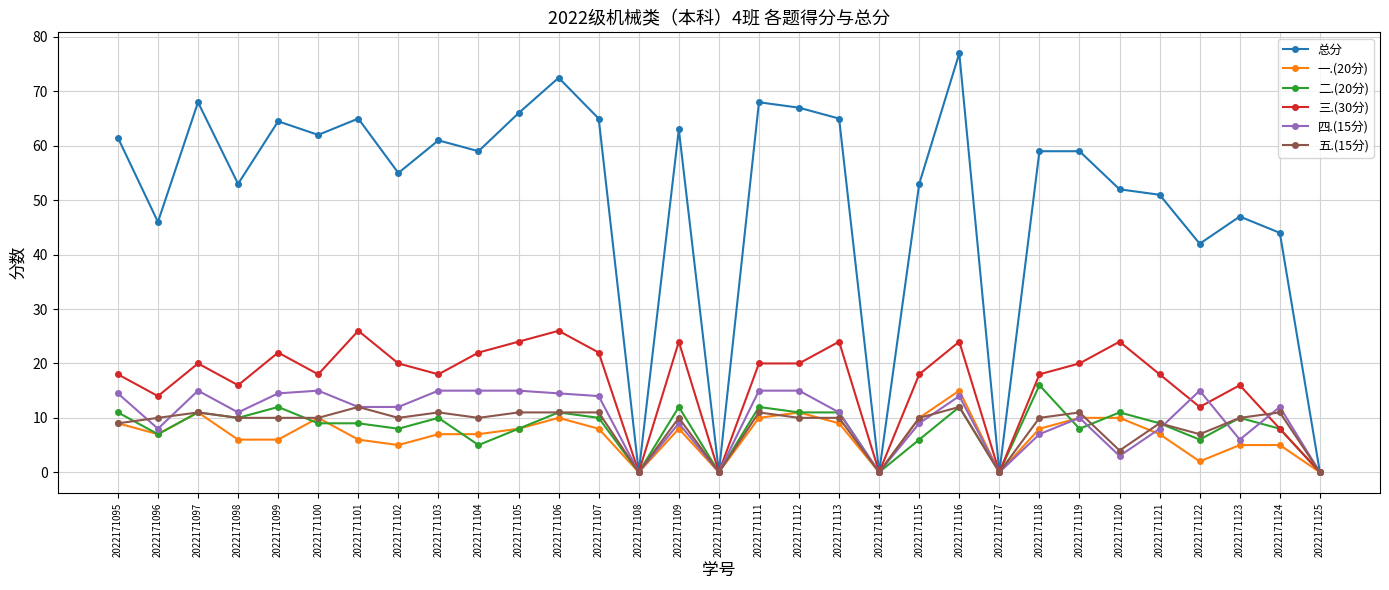

Reading left to right, what are all the values shown in this chart?

总分: 61.5	46.0	68.0	53.0	64.5	62.0	65.0	55.0	61.0	59.0	66.0	72.5	65.0	0.0	63.0	0.0	68.0	67.0	65.0	0.0	53.0	77.0	0.0	59.0	59.0	52.0	51.0	42.0	47.0	44.0	0.0
一.(20分): 9.0	7.0	11.0	6.0	6.0	10.0	6.0	5.0	7.0	7.0	8.0	10.0	8.0	0.0	8.0	0.0	10.0	11.0	9.0	0.0	10.0	15.0	0.0	8.0	10.0	10.0	7.0	2.0	5.0	5.0	0.0
二.(20分): 11.0	7.0	11.0	10.0	12.0	9.0	9.0	8.0	10.0	5.0	8.0	11.0	10.0	0.0	12.0	0.0	12.0	11.0	11.0	0.0	6.0	12.0	0.0	16.0	8.0	11.0	9.0	6.0	10.0	8.0	0.0
三.(30分): 18.0	14.0	20.0	16.0	22.0	18.0	26.0	20.0	18.0	22.0	24.0	26.0	22.0	0.0	24.0	0.0	20.0	20.0	24.0	0.0	18.0	24.0	0.0	18.0	20.0	24.0	18.0	12.0	16.0	8.0	0.0
四.(15分): 14.5	8.0	15.0	11.0	14.5	15.0	12.0	12.0	15.0	15.0	15.0	14.5	14.0	0.0	9.0	0.0	15.0	15.0	11.0	0.0	9.0	14.0	0.0	7.0	10.0	3.0	8.0	15.0	6.0	12.0	0.0
五.(15分): 9.0	10.0	11.0	10.0	10.0	10.0	12.0	10.0	11.0	10.0	11.0	11.0	11.0	0.0	10.0	0.0	11.0	10.0	10.0	0.0	10.0	12.0	0.0	10.0	11.0	4.0	9.0	7.0	10.0	11.0	0.0